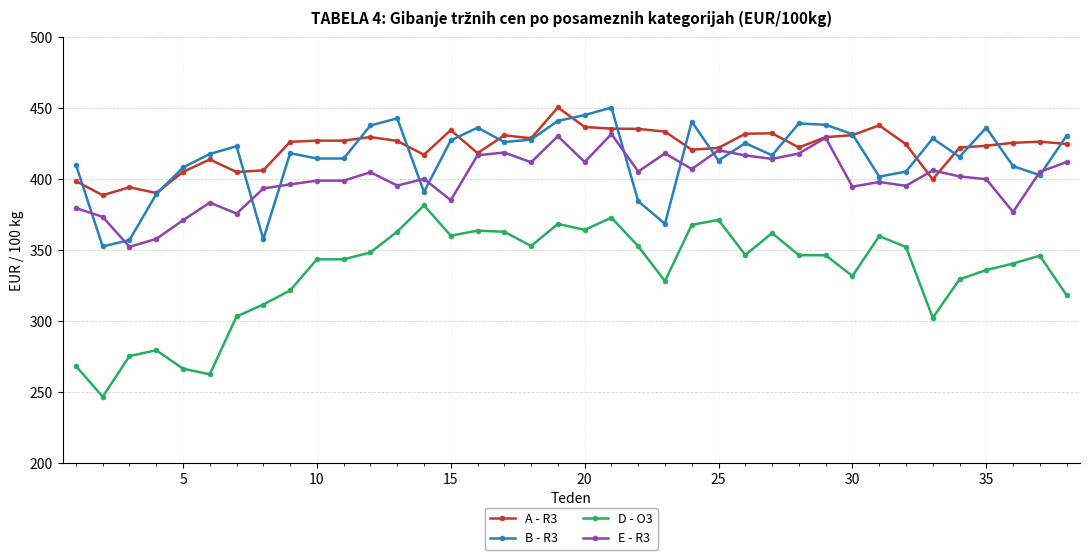

At how many categories does at least one series exceed 307?

38